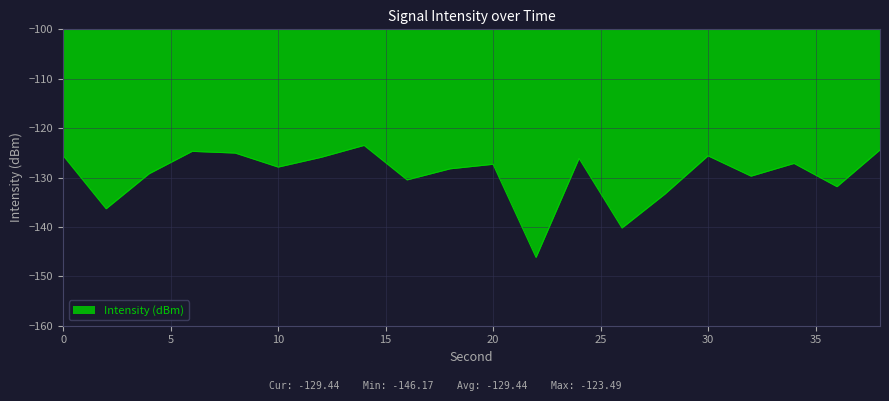

What is the smallest value displayed?

-146.2